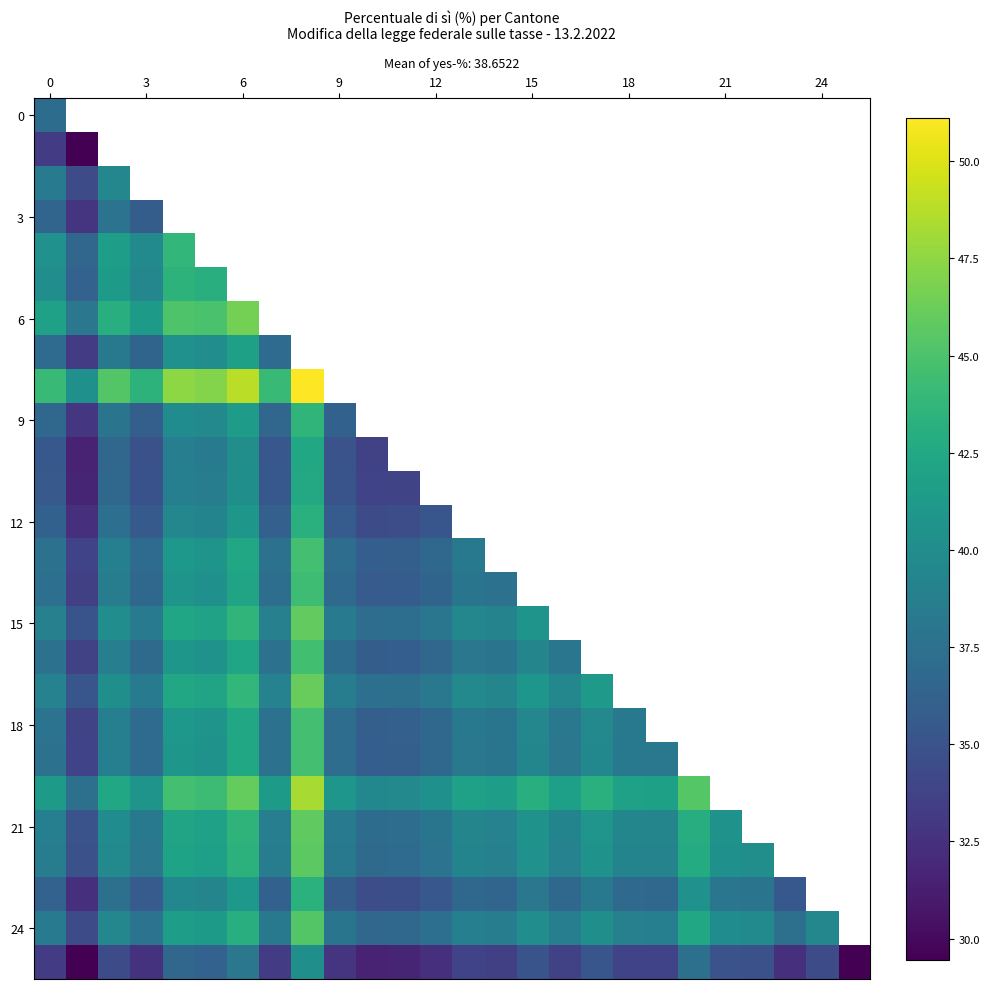

What is the smallest value displayed?

29.5